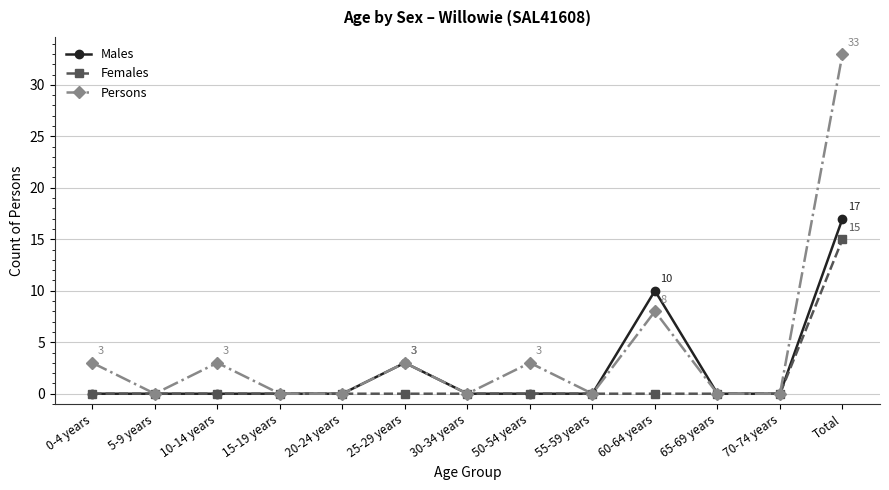

How many series are shown in this chart?

3